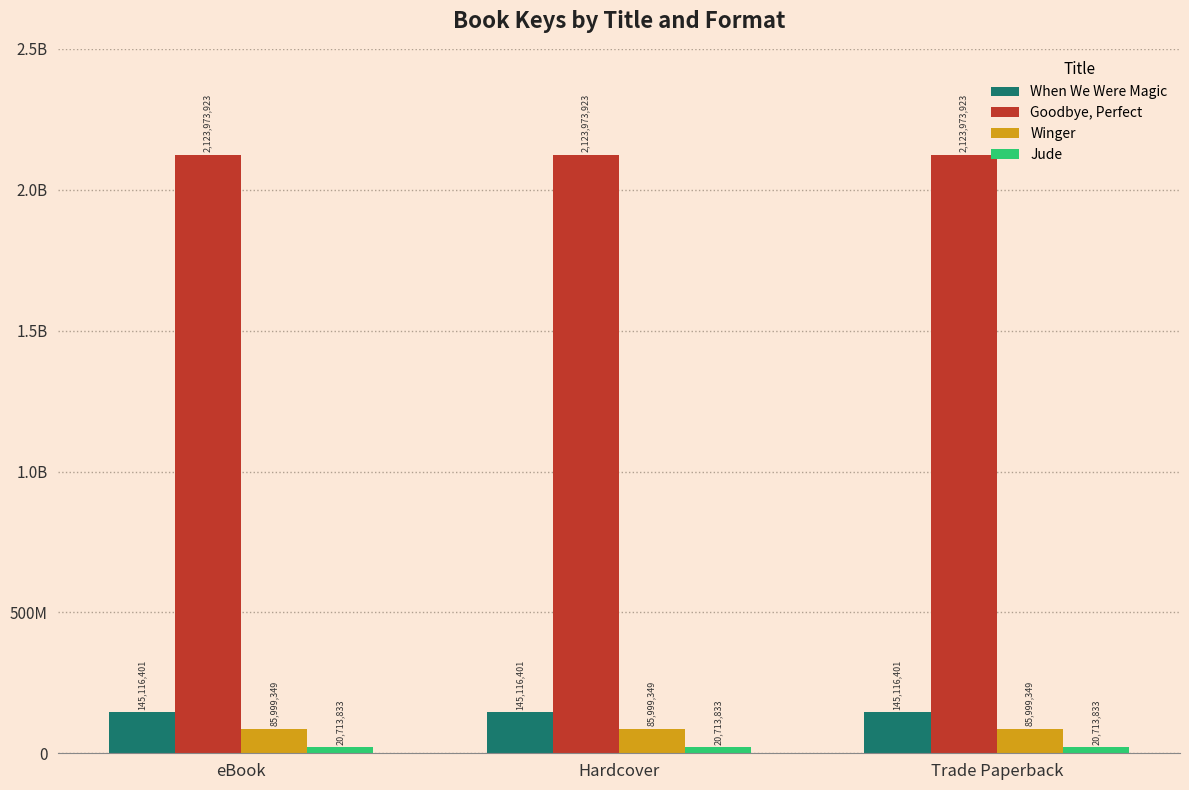

Where is When We Were Magic nearest to the value 145116401?

eBook